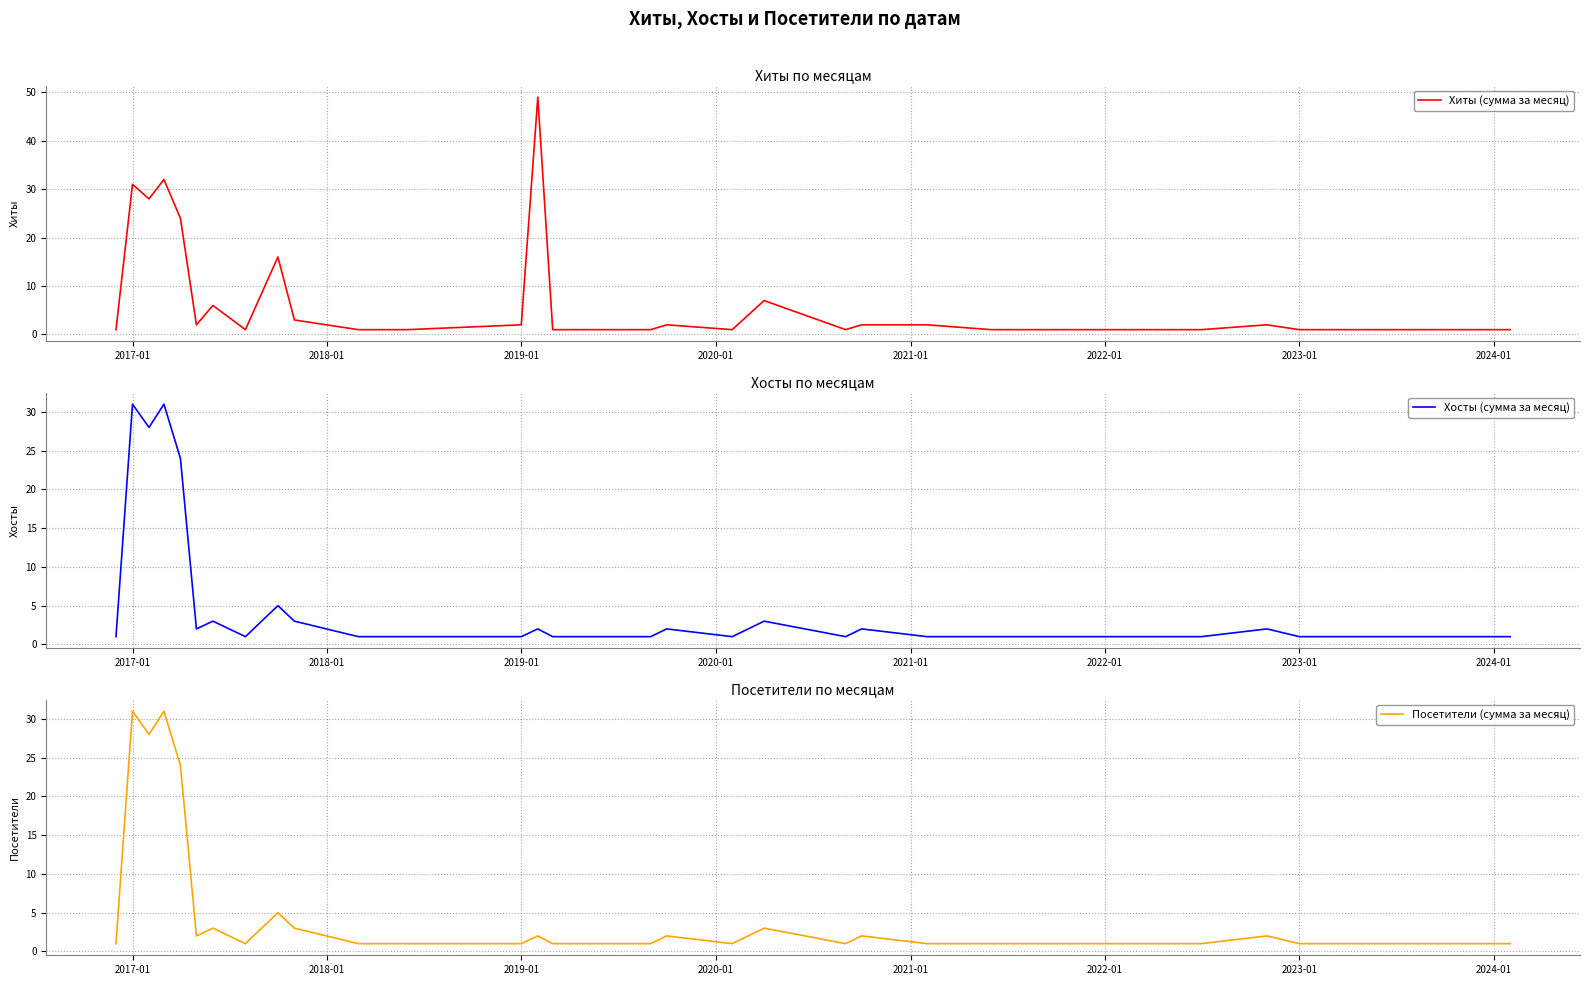

What is the average value of the Хиты (сумма за месяц) series?

7